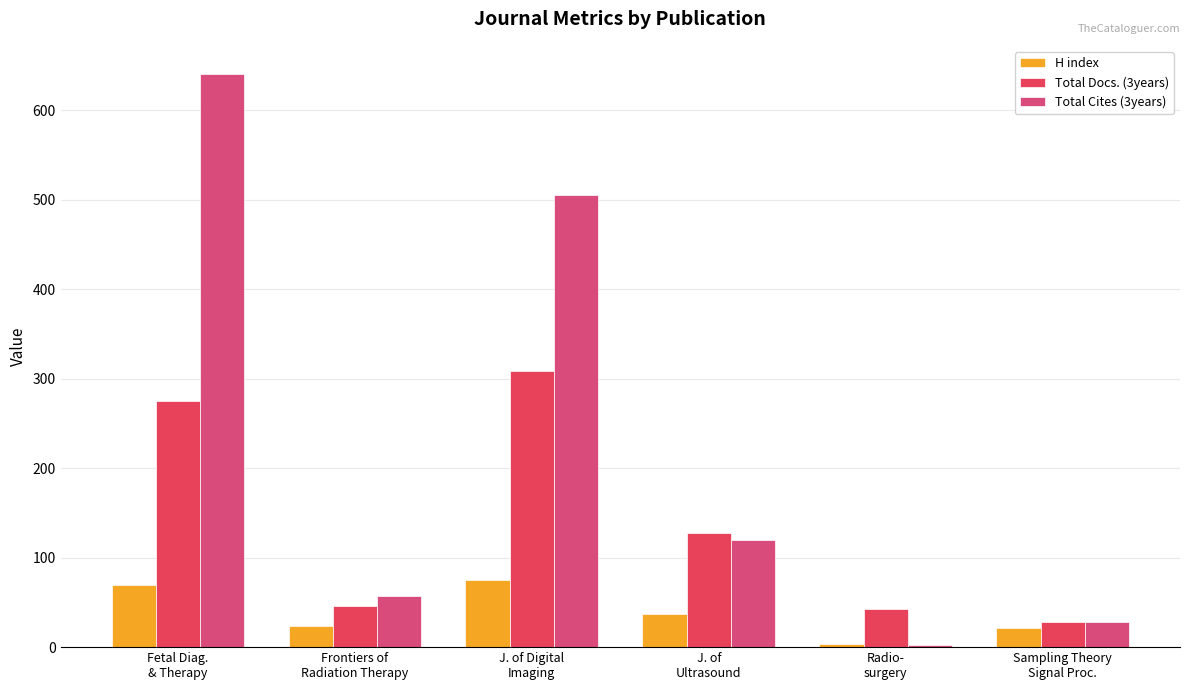

Which category has the highest value across all series?

Fetal Diag.
& Therapy